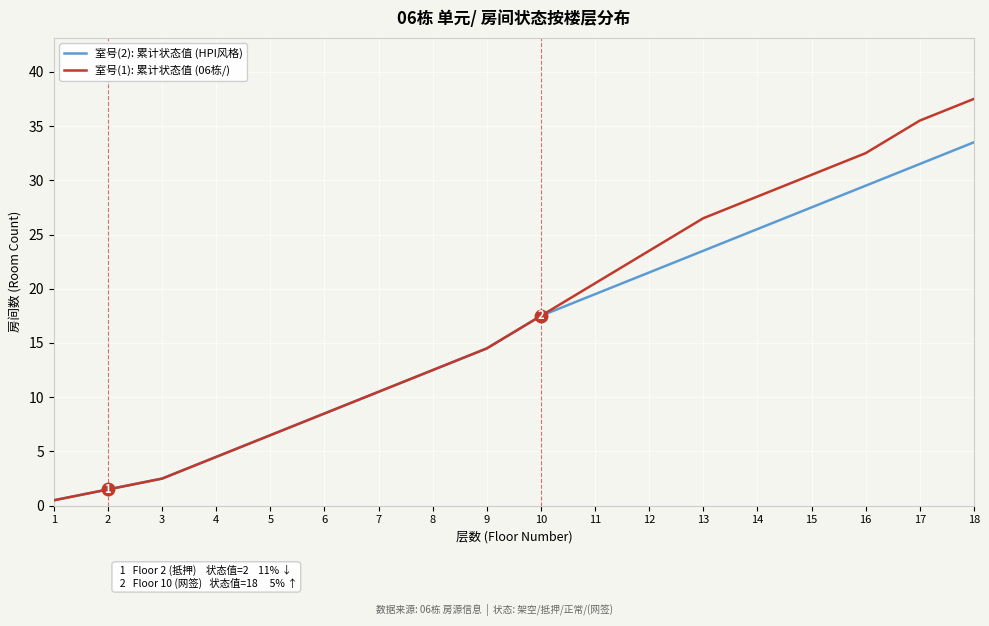

Which series has the largest range (max minus min)?

室号(1): 累计状态值 (06栋/)